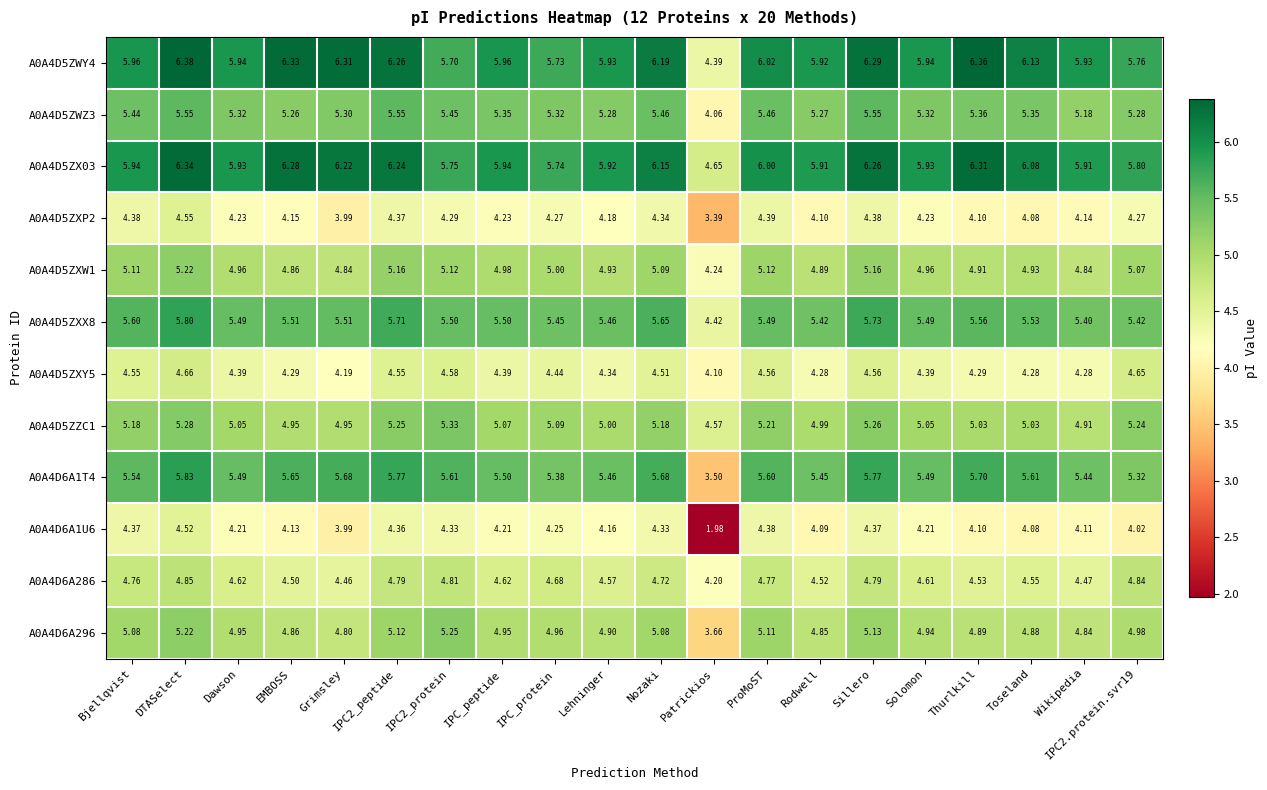

Which label corresponds to the smallest value in the chart?

Patrickios